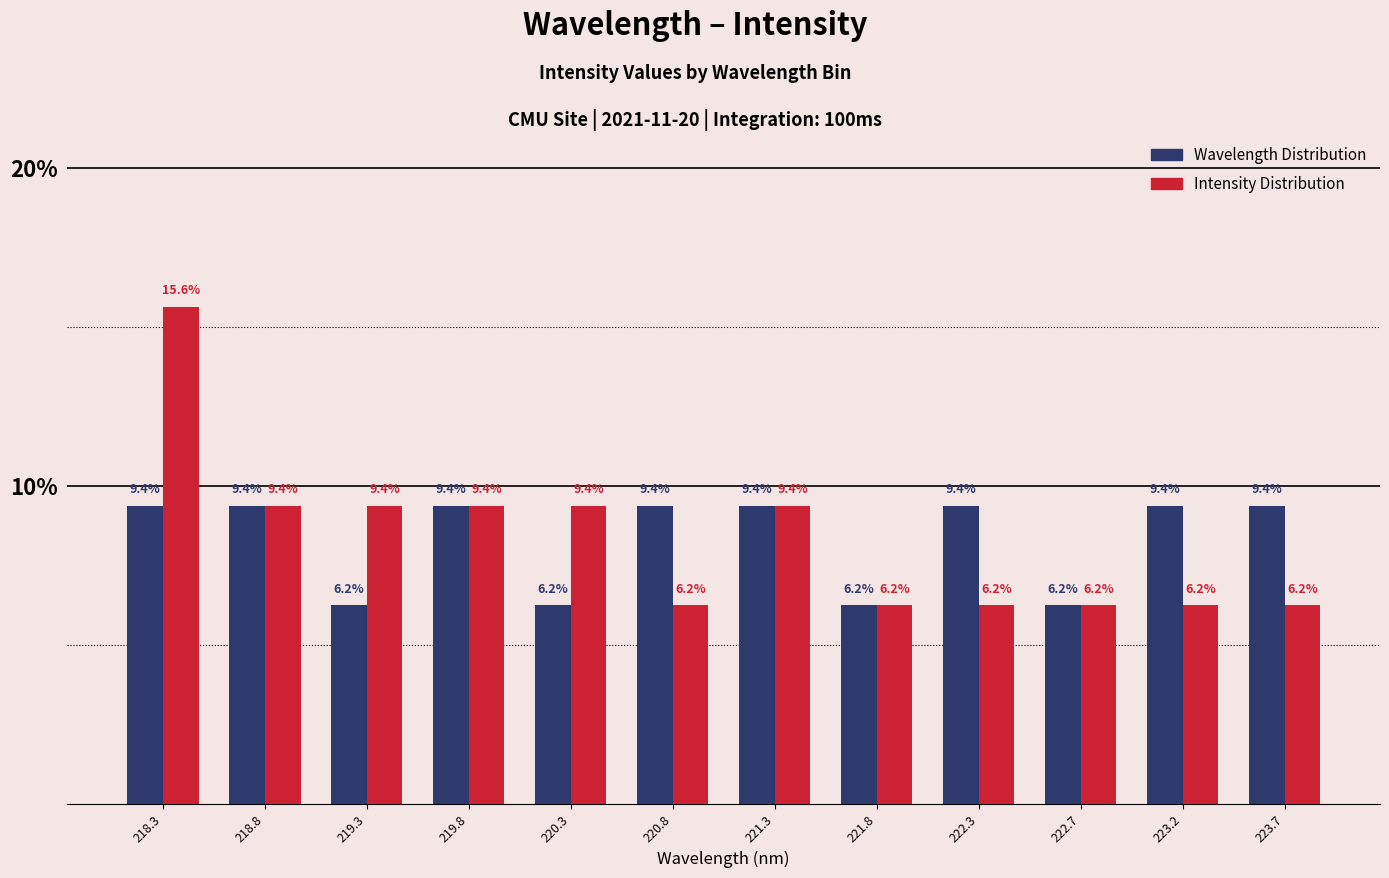

Reading left to right, list every range on the x-axis with the height of the bar of each series over it. The bar edges are not printed on the chart, so give them approximately, as read against the axis.

218.05 to 218.55: Wavelength Distribution=9.4	Intensity Distribution=15.6
218.55 to 219.05: Wavelength Distribution=9.4	Intensity Distribution=9.4
219.05 to 219.55: Wavelength Distribution=6.2	Intensity Distribution=9.4
219.55 to 220.05: Wavelength Distribution=9.4	Intensity Distribution=9.4
220.05 to 220.55: Wavelength Distribution=6.2	Intensity Distribution=9.4
220.55 to 221.00: Wavelength Distribution=9.4	Intensity Distribution=6.2
221.00 to 221.50: Wavelength Distribution=9.4	Intensity Distribution=9.4
221.50 to 222.00: Wavelength Distribution=6.2	Intensity Distribution=6.2
222.00 to 222.50: Wavelength Distribution=9.4	Intensity Distribution=6.2
222.50 to 223.00: Wavelength Distribution=6.2	Intensity Distribution=6.2
223.00 to 223.50: Wavelength Distribution=9.4	Intensity Distribution=6.2
223.50 to 224.00: Wavelength Distribution=9.4	Intensity Distribution=6.2